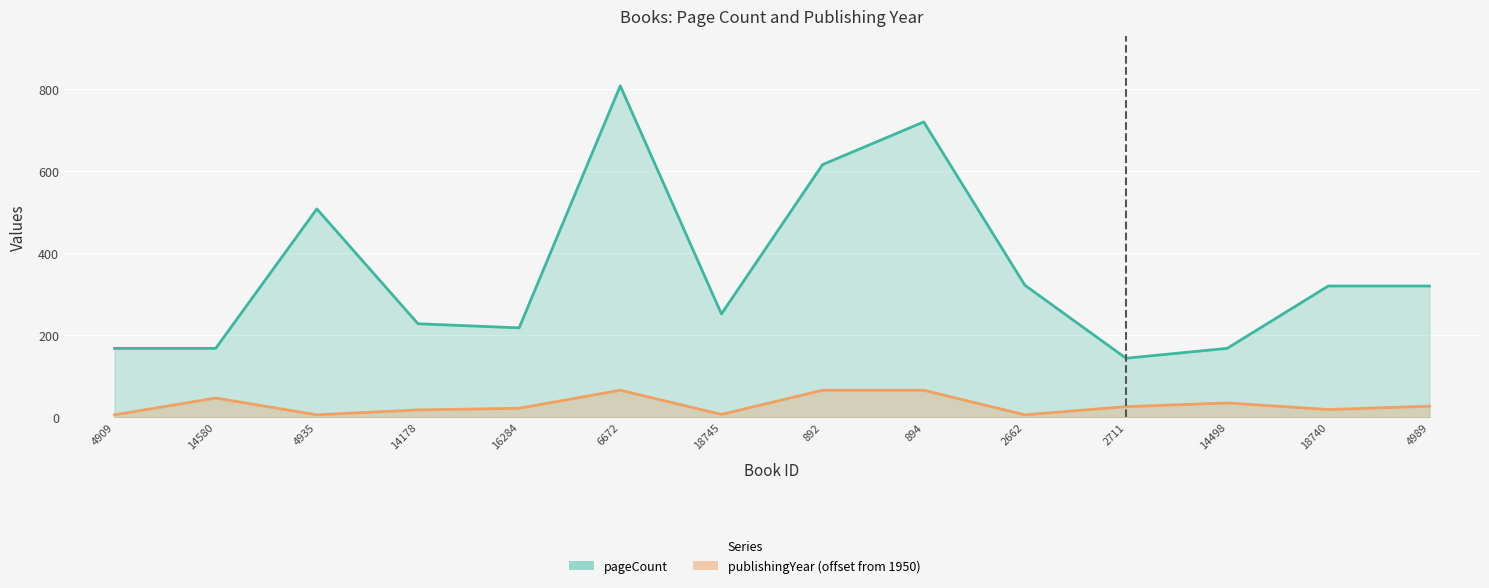

How many data points in publishingYear are less than 26?

7